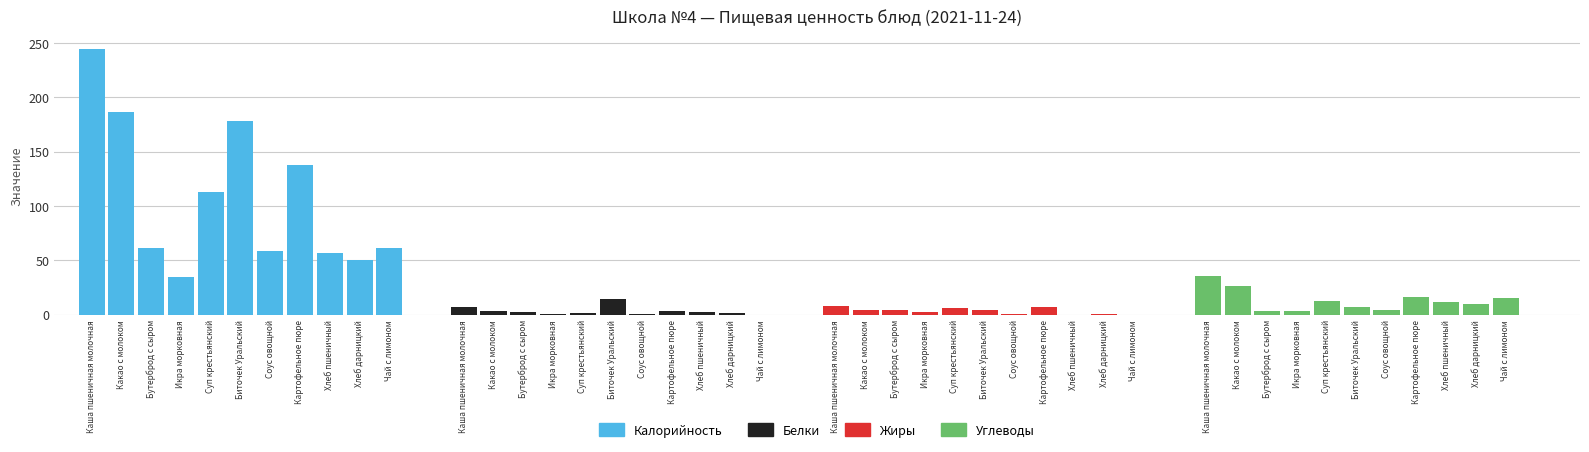

What is the maximum value shown in the chart?

244.0